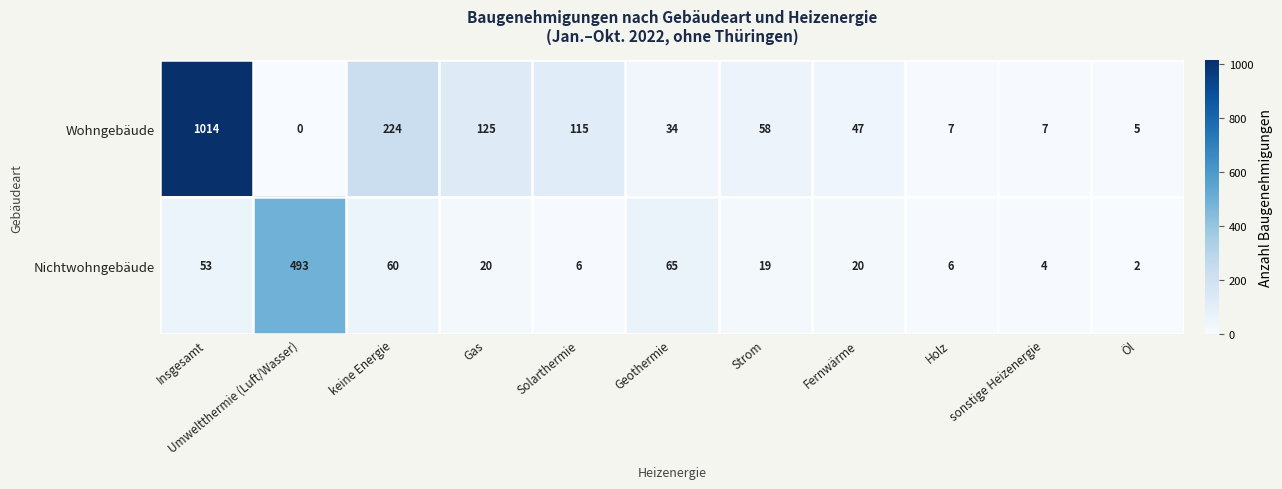

At which category is the sum across all series the highest?

Insgesamt